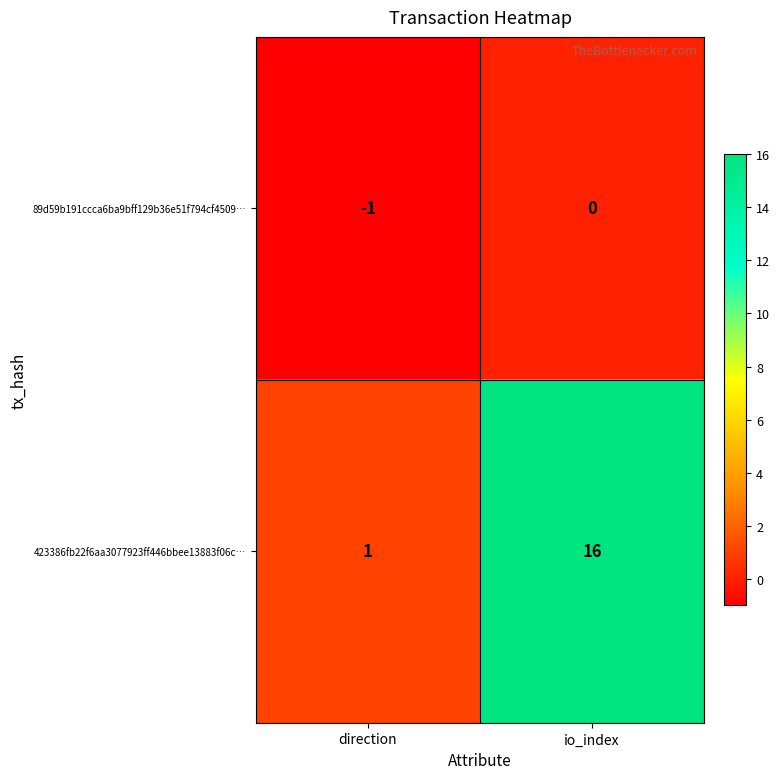

At which label is 89d59b191ccca6ba9bff129b36e51f794cf4509… closest to 0?

io_index